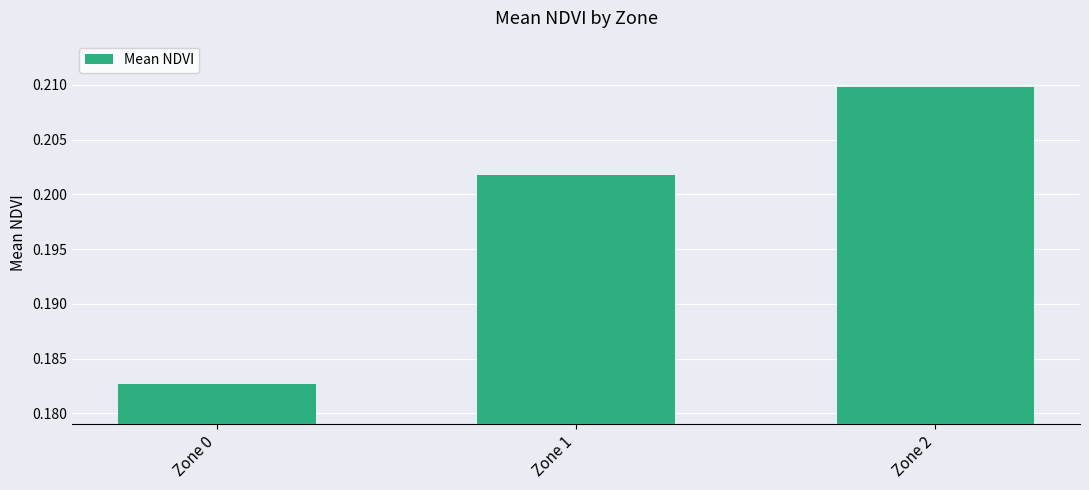

What is the sum of all values?

0.6